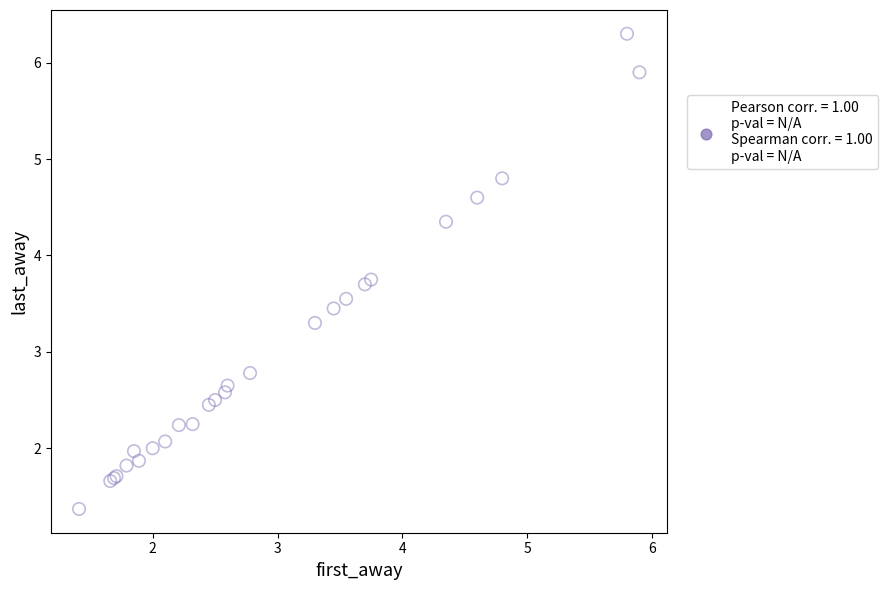

What Y value in the scatter plot is closest to 3?

2.8